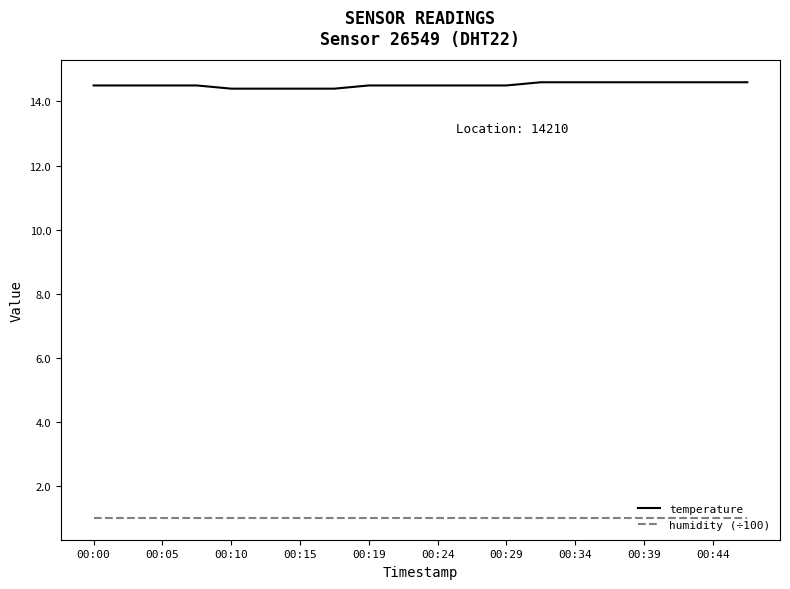

Which series has the largest total across all categories?

temperature